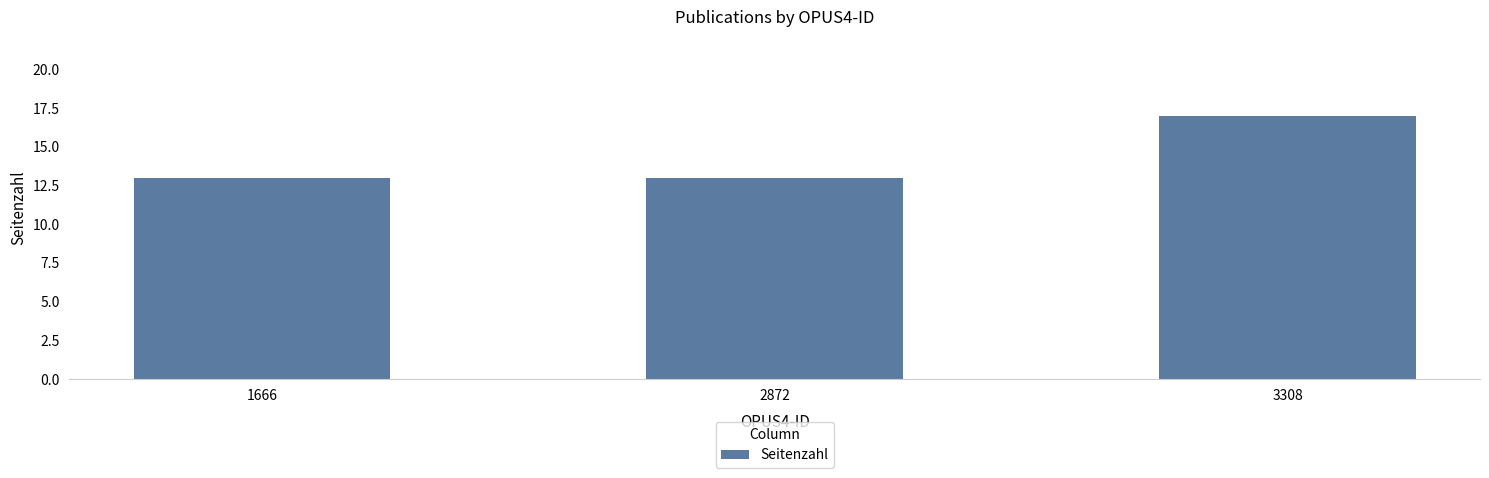

What is the ratio of the value at 1666 to the value at 3308?

0.8